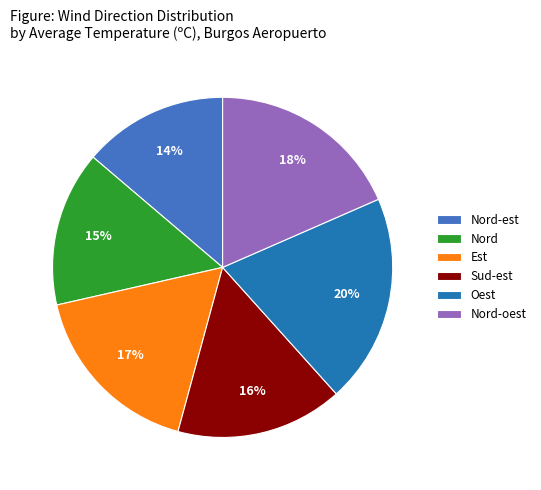

Do Oest and Nord-est together represent more than half of the pie?

No